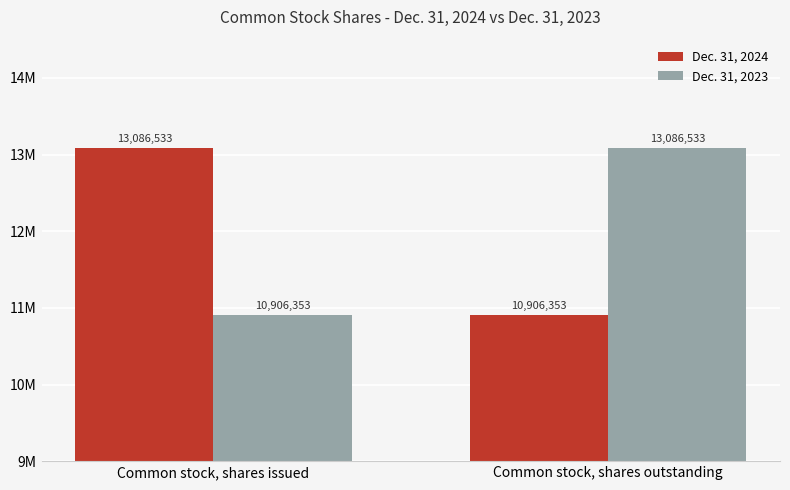

At Common stock, shares issued, list the series in order from largest to smallest.

Dec. 31, 2024, Dec. 31, 2023